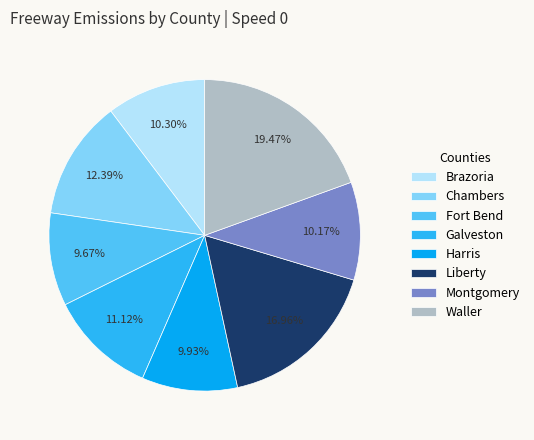

Which has a higher value, Chambers or Brazoria?

Chambers